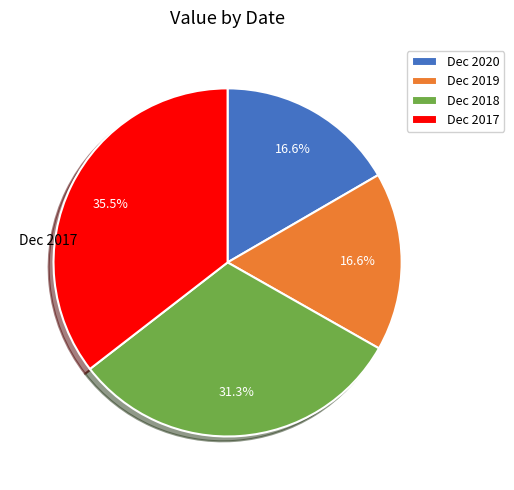

True or false: Dec 2017 accounts for 45% of the total.

False